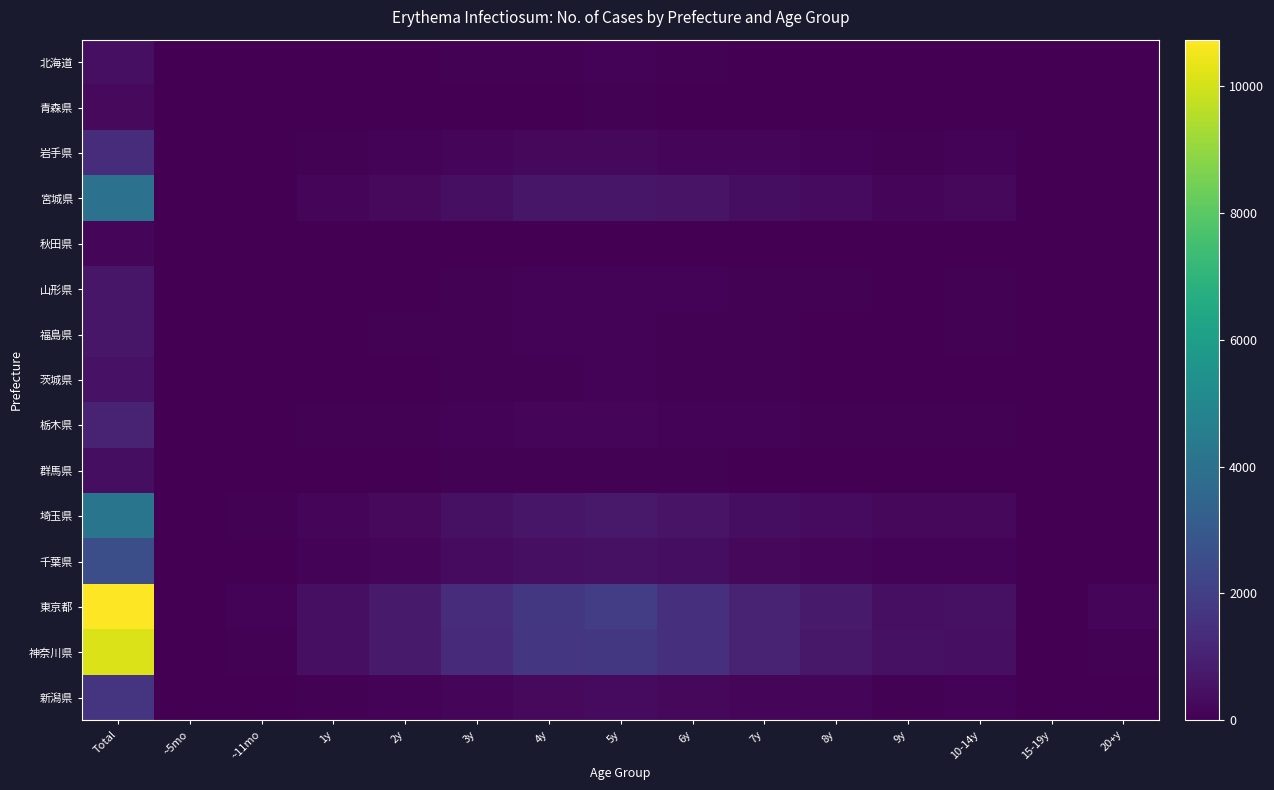

At 15-19y, list the series in order from smallest to largest.

青森県, 宮城県, 秋田県, 福島県, 茨城県, 栃木県, 山形県, 北海道, 群馬県, 新潟県, 岩手県, 千葉県, 東京都, 埼玉県, 神奈川県